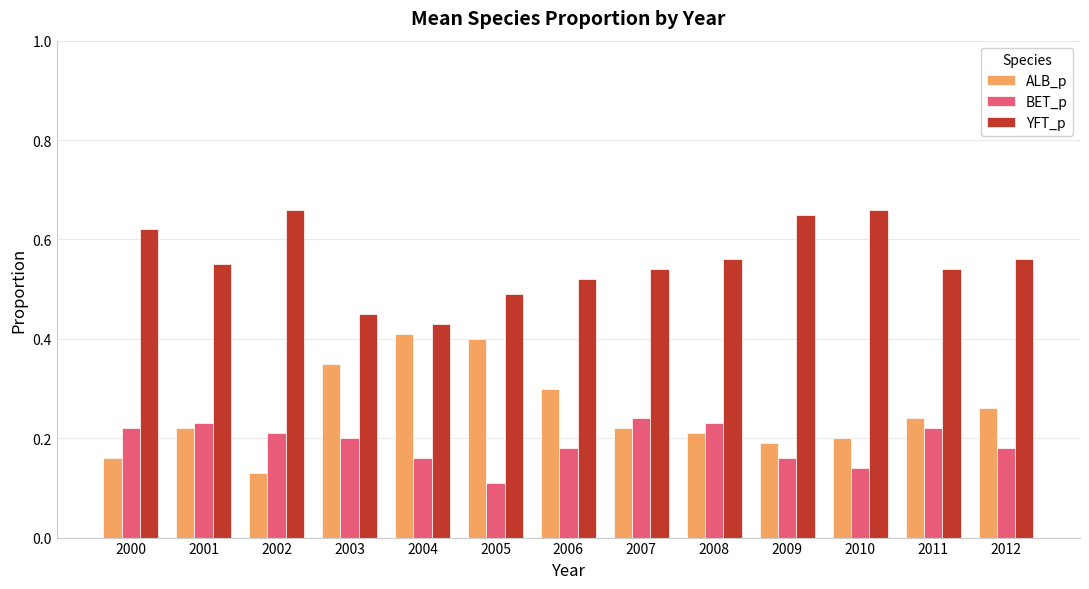

At which label is ALB_p closest to 0?

2002